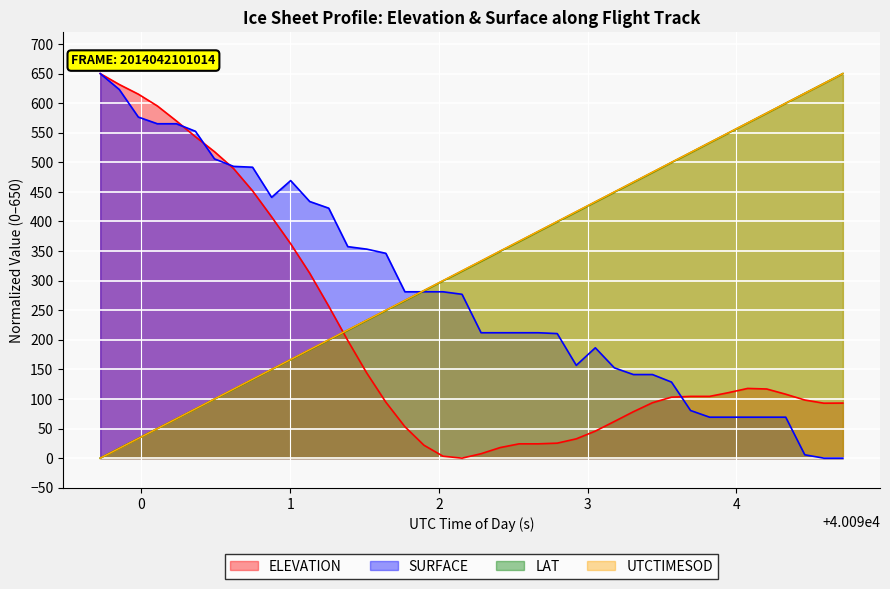

At how many categories does at least one series exceed 568?

10